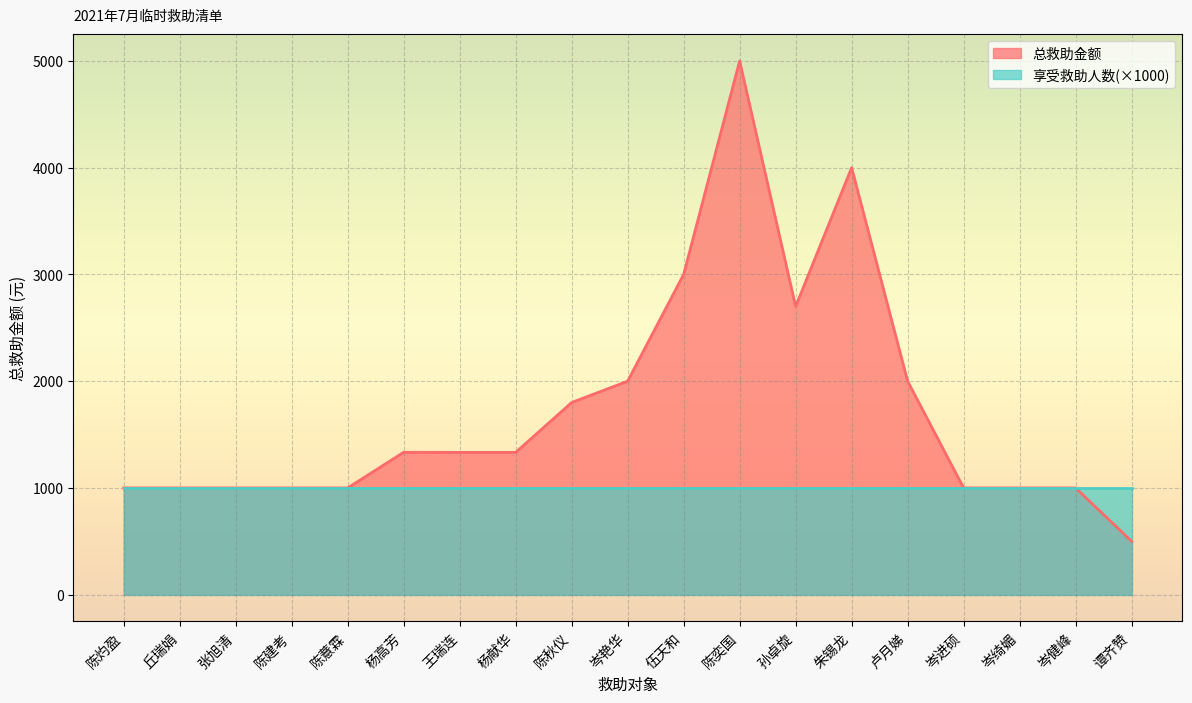

Does the chart display data point markers on the line(s)?

No